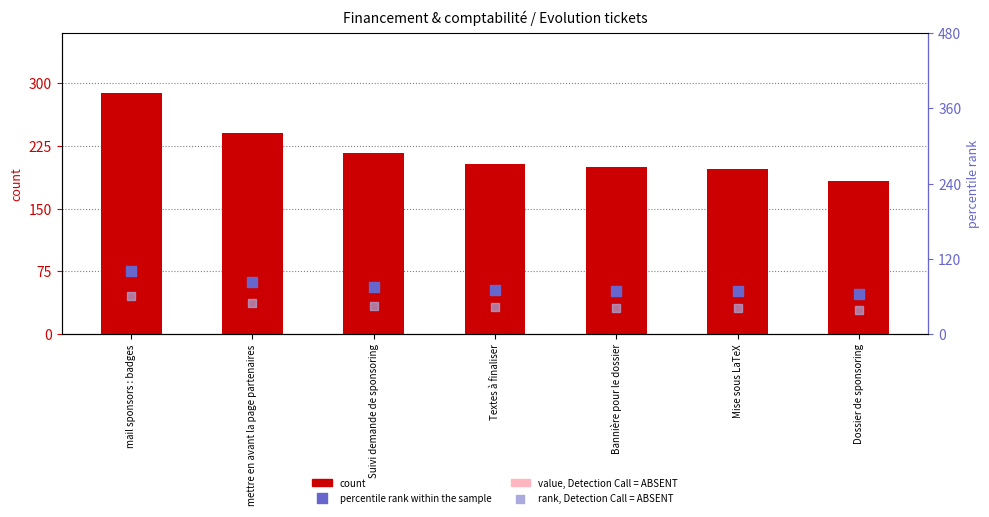

Is the value of percentile rank within the sample at Textes à finaliser greater than the value of rank, Detection Call = ABSENT at Bannière pour le dossier?

Yes